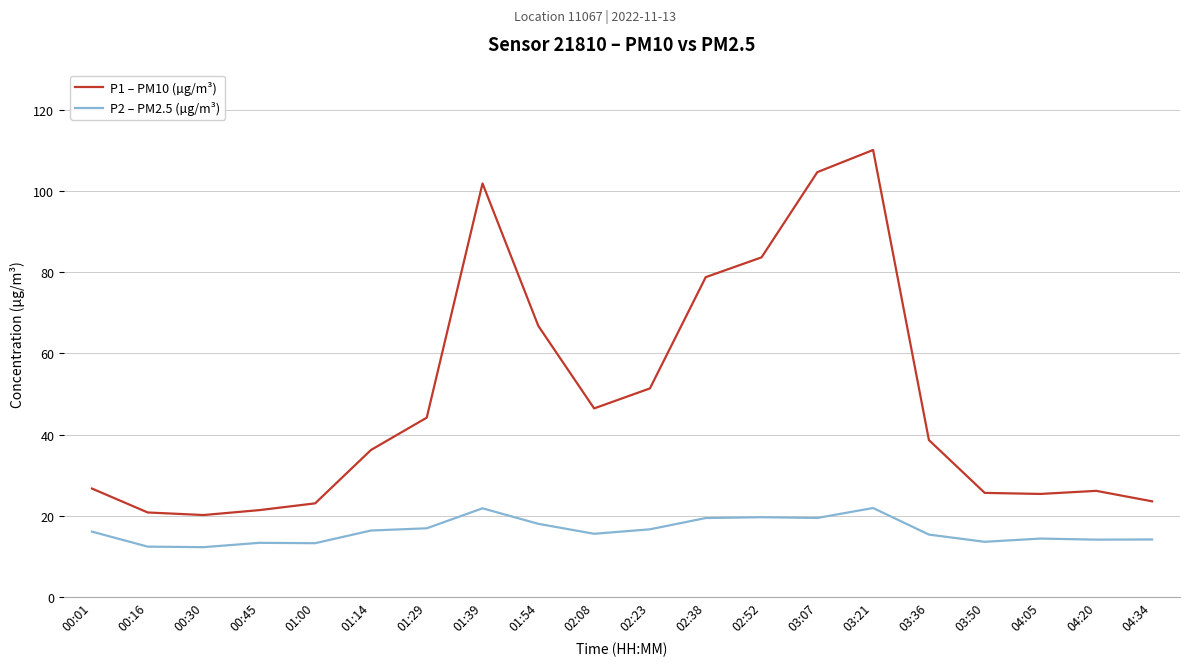

What is the highest value of the P1 – PM10 (µg/m³) series?

110.2